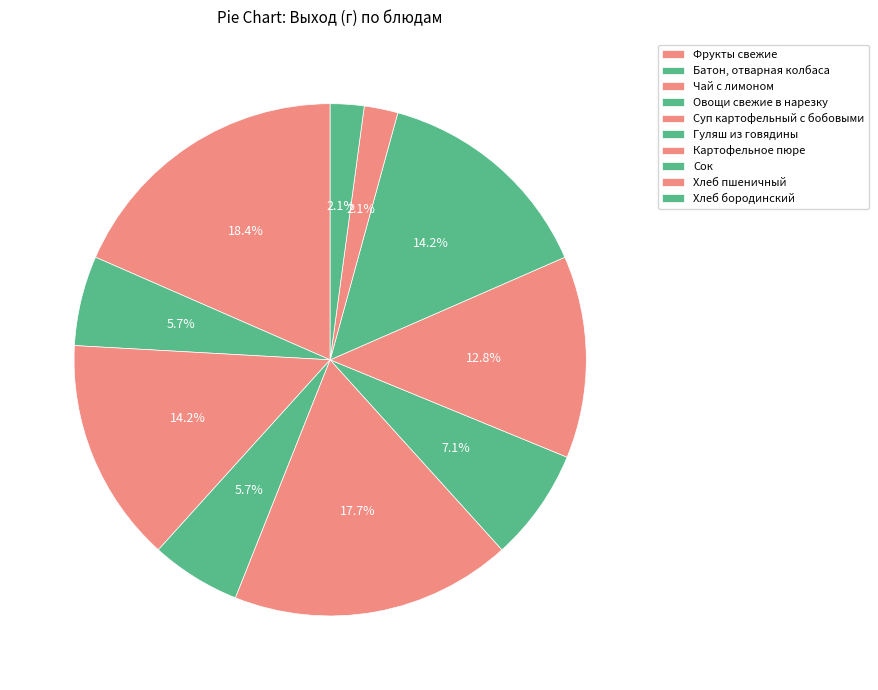

To the nearest percent, what portion does Сок represent?

14%